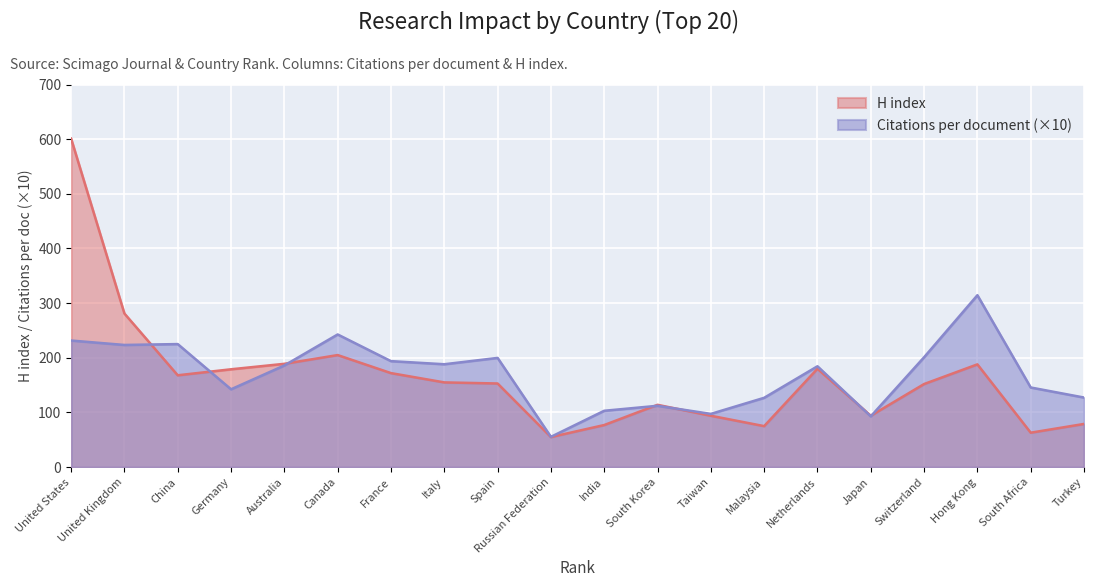

What is the sum of all Citations per document values?

3394.0